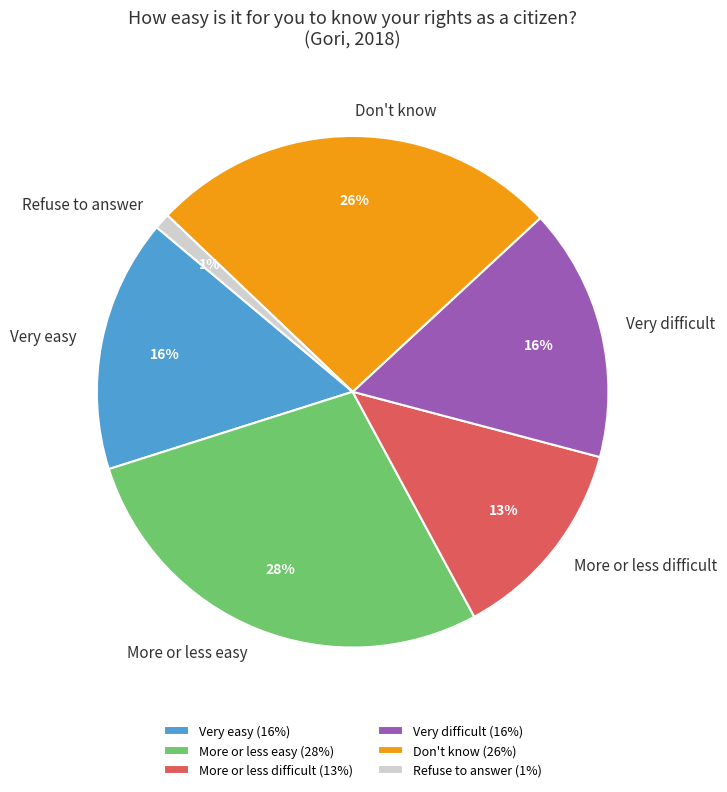

How many slices are in this pie chart?

6